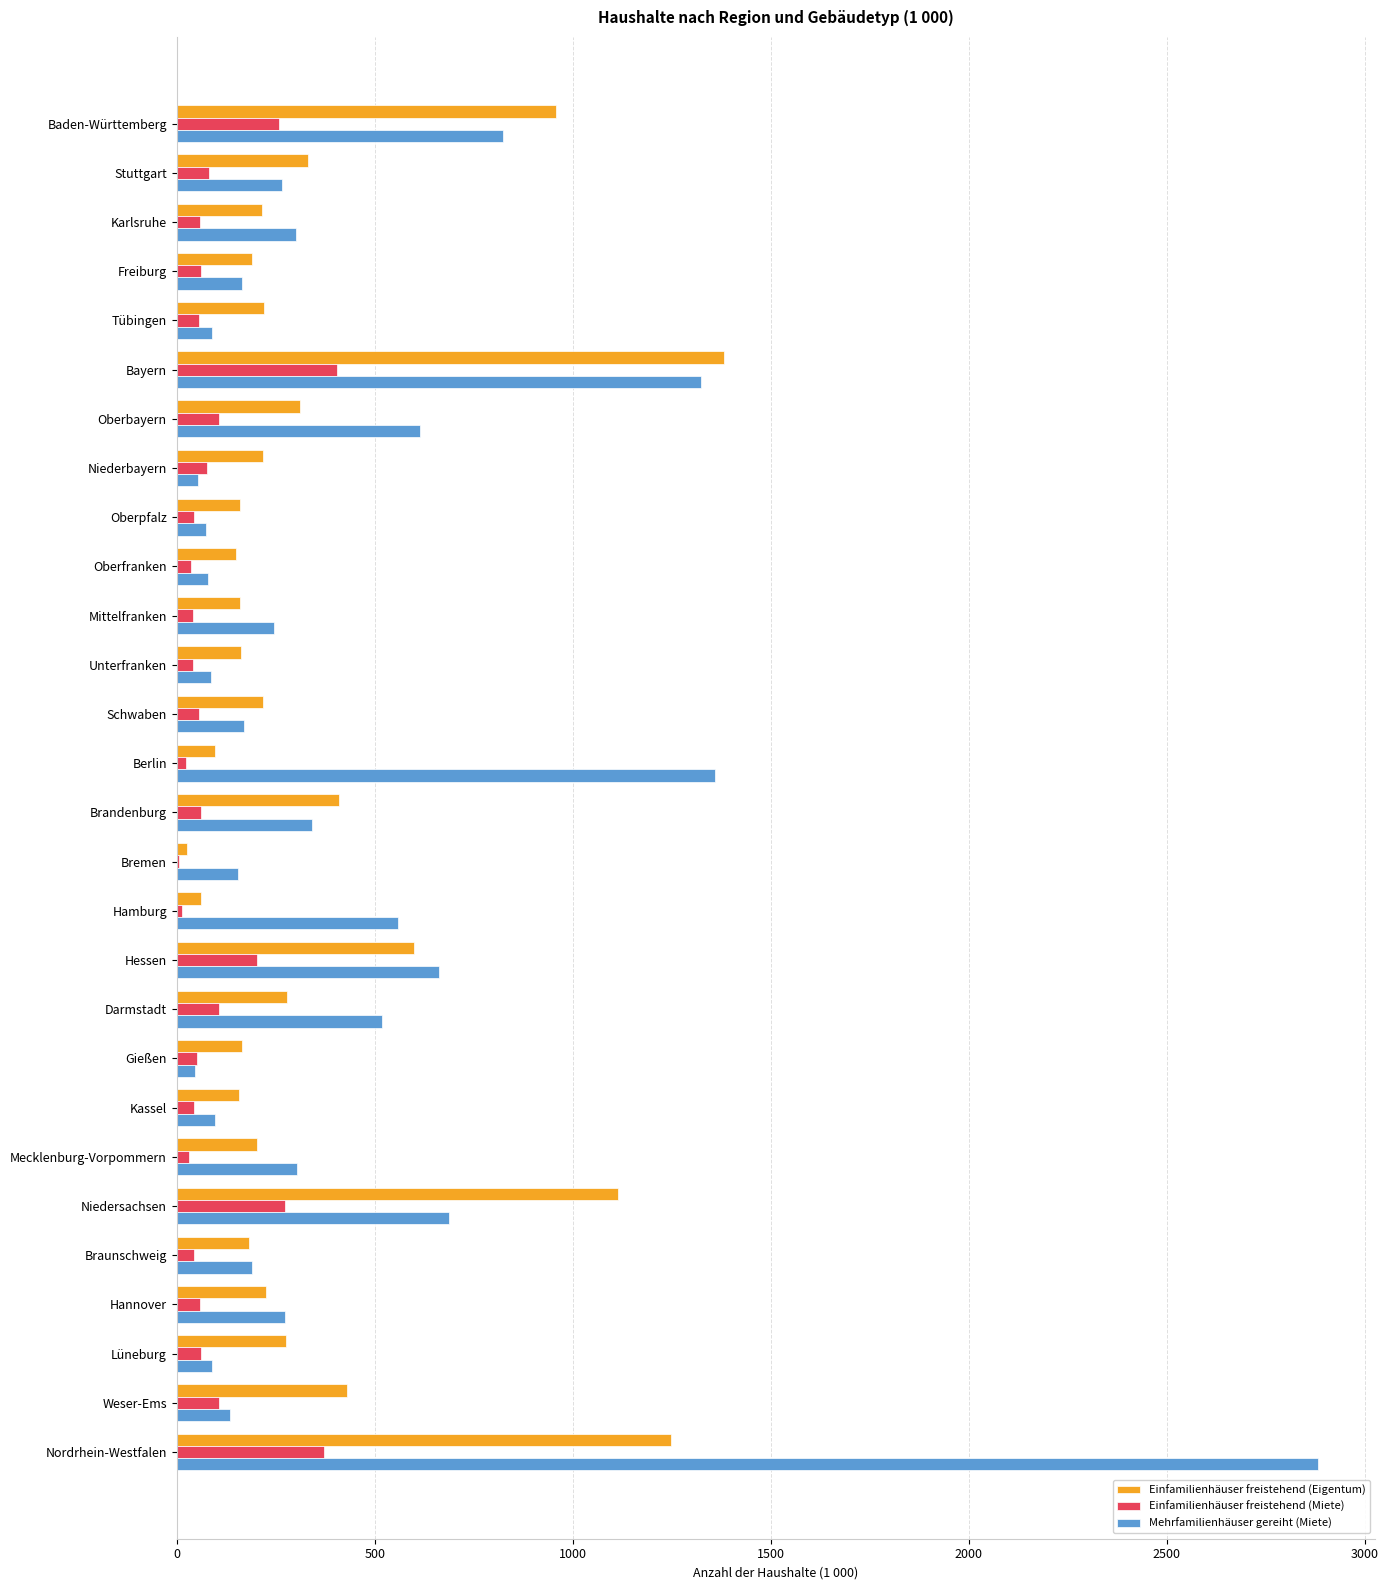

Which series changed the most between Mittelfranken and Niedersachsen?

Einfamilienhäuser freistehend (Eigentum)